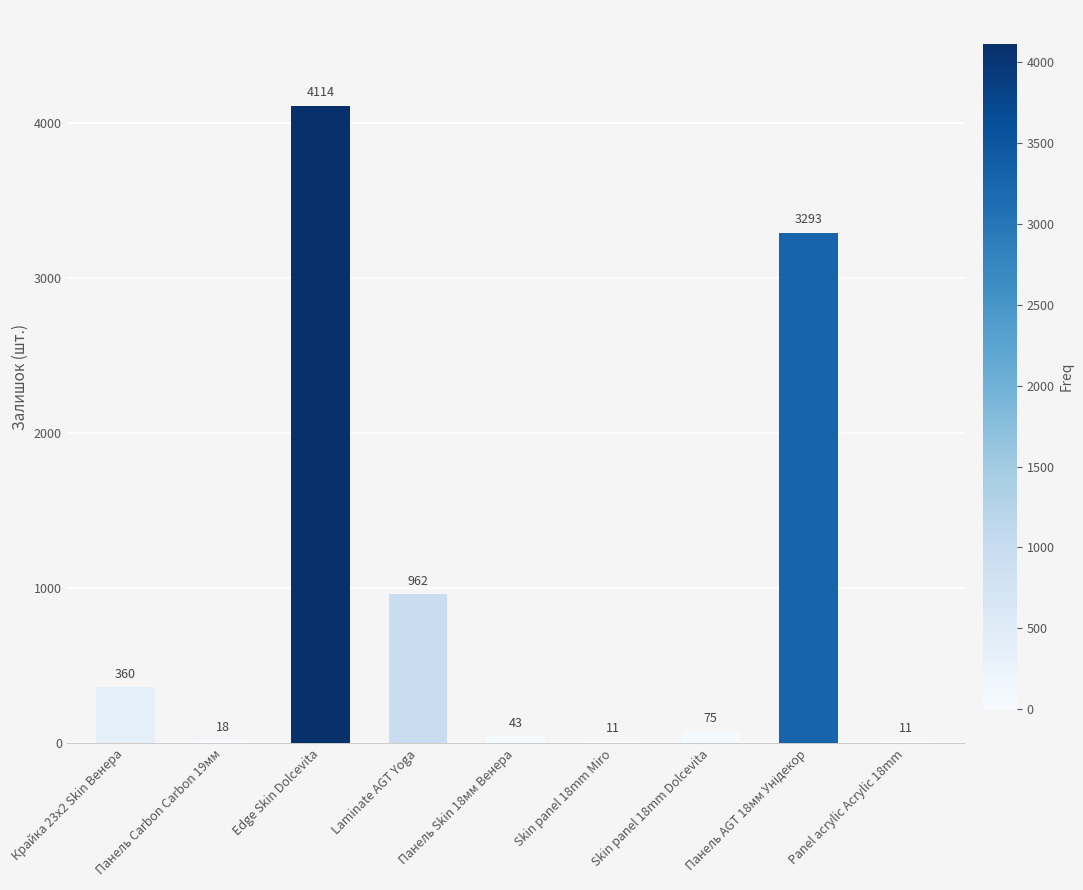

Is it true that the value at Skin panel 18mm Miro is 11?

True